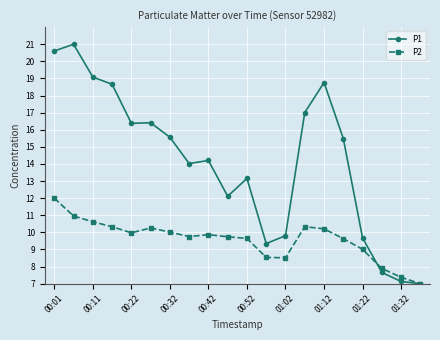

Which series has the largest total across all categories?

P1